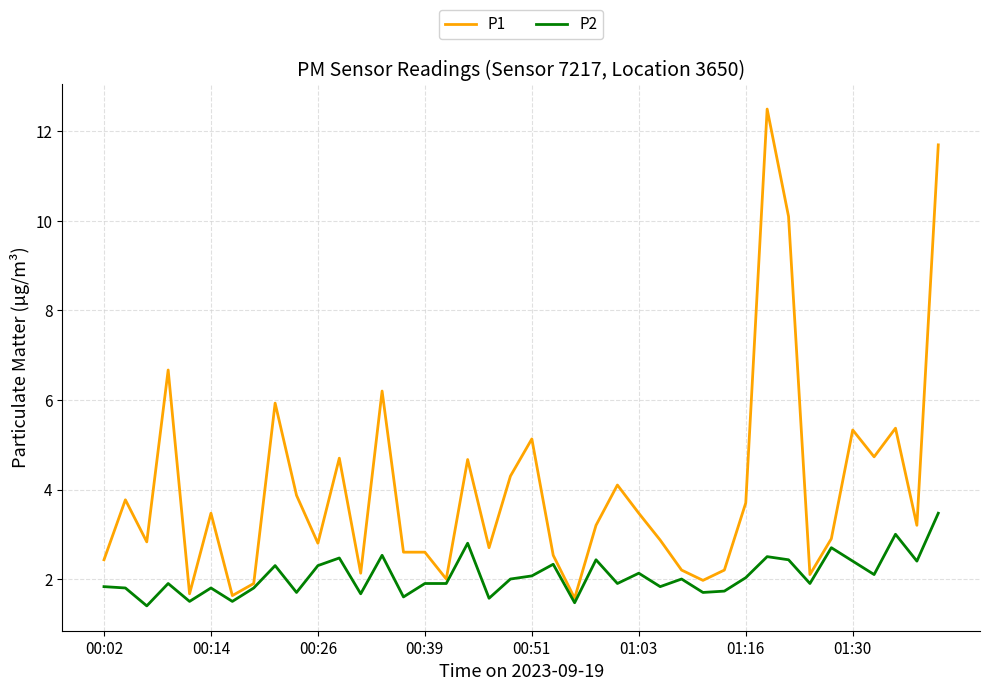

What is the smallest value displayed?

1.4